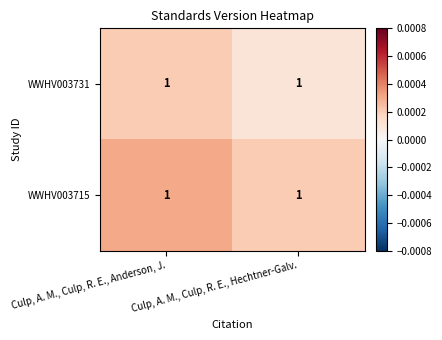

Where is WWHV003731 nearest to the value 0?

Culp, A. M., Culp, R. E., Hechtner-Galv.